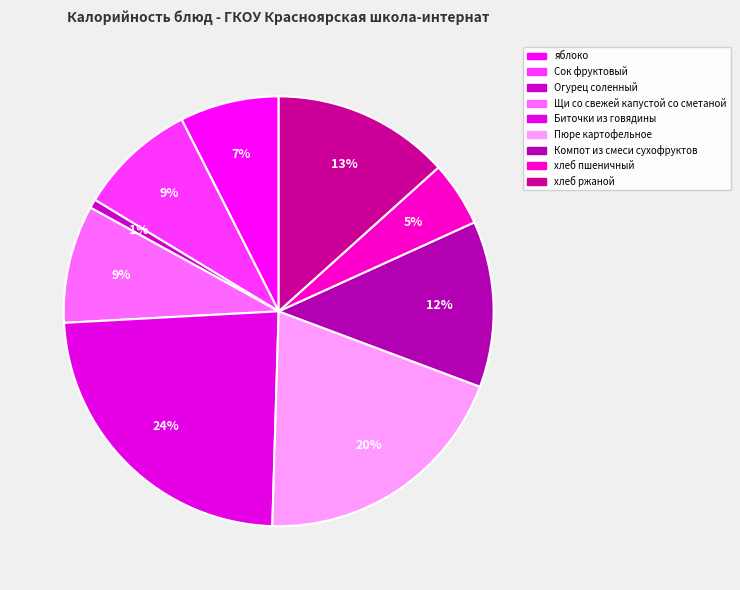

What is the total percentage of Компот из смеси сухофруктов and хлеб пшеничный?

17.4%